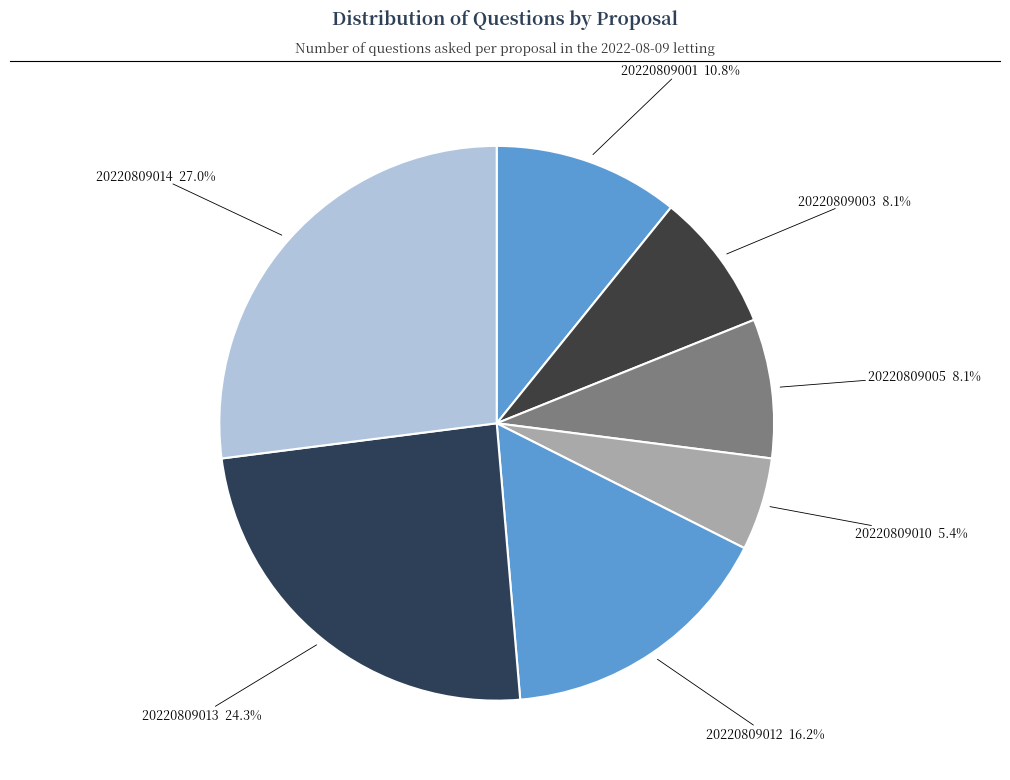

Is there a majority slice in this chart?

No